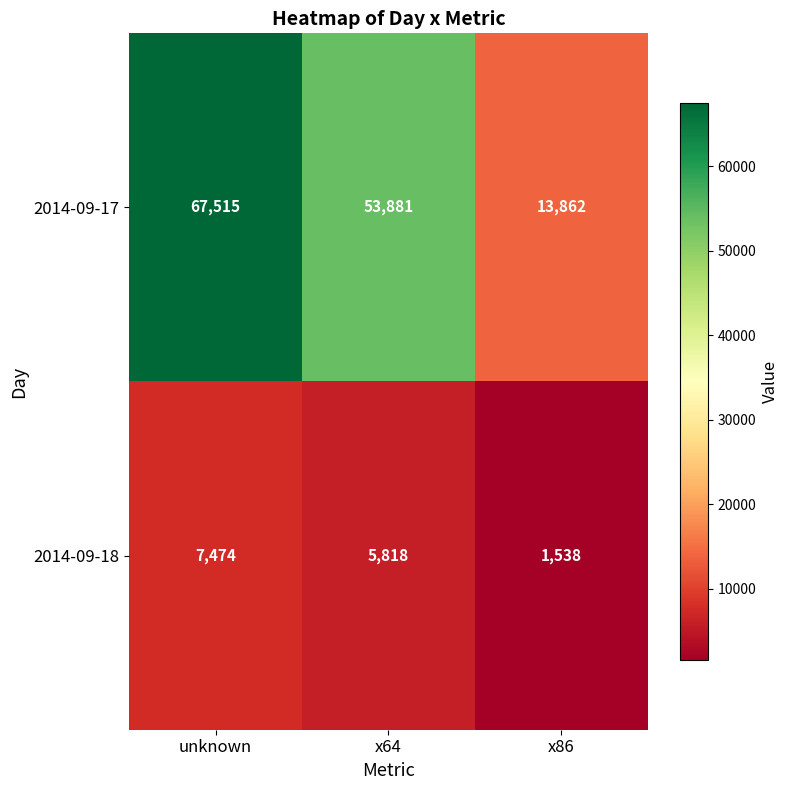

List the labels in order of 2014-09-18 value, largest first.

unknown, x64, x86